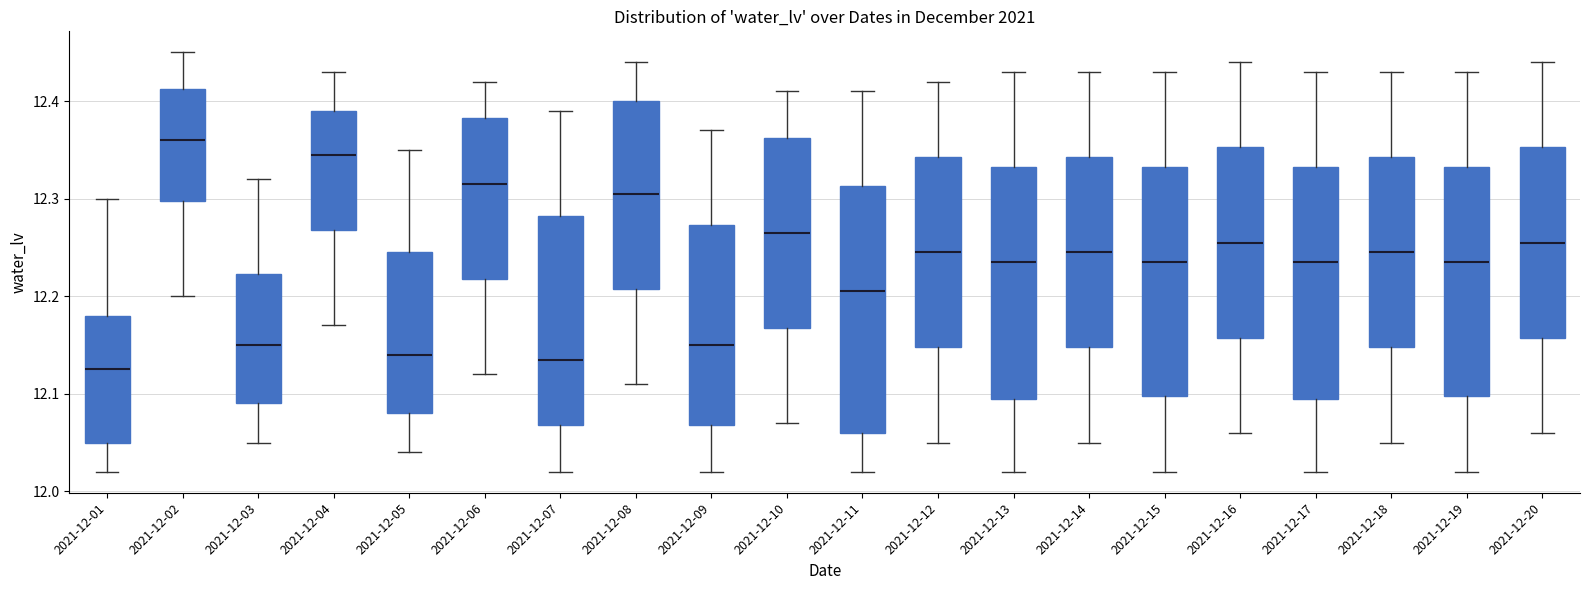

Comparing the boxes themselves (not the whiskers), which one is the tallest?

2021-12-11